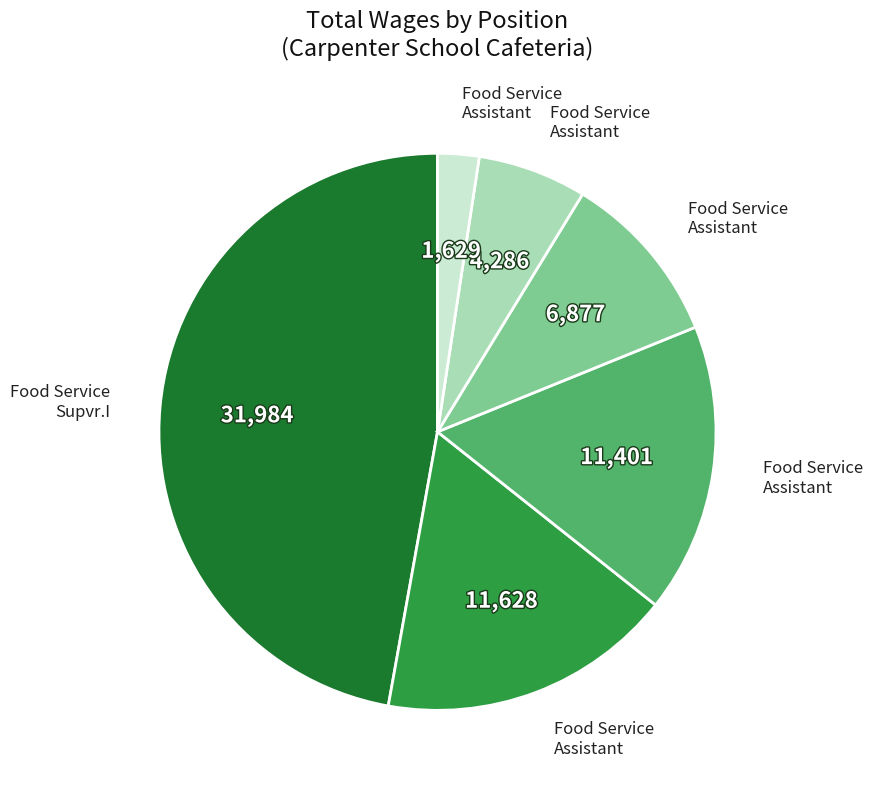

Is there a majority slice in this chart?

No